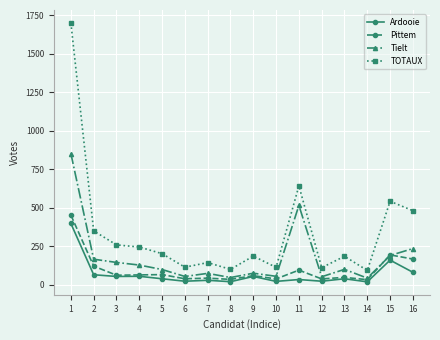

What is the lowest value of the Tielt series?

42